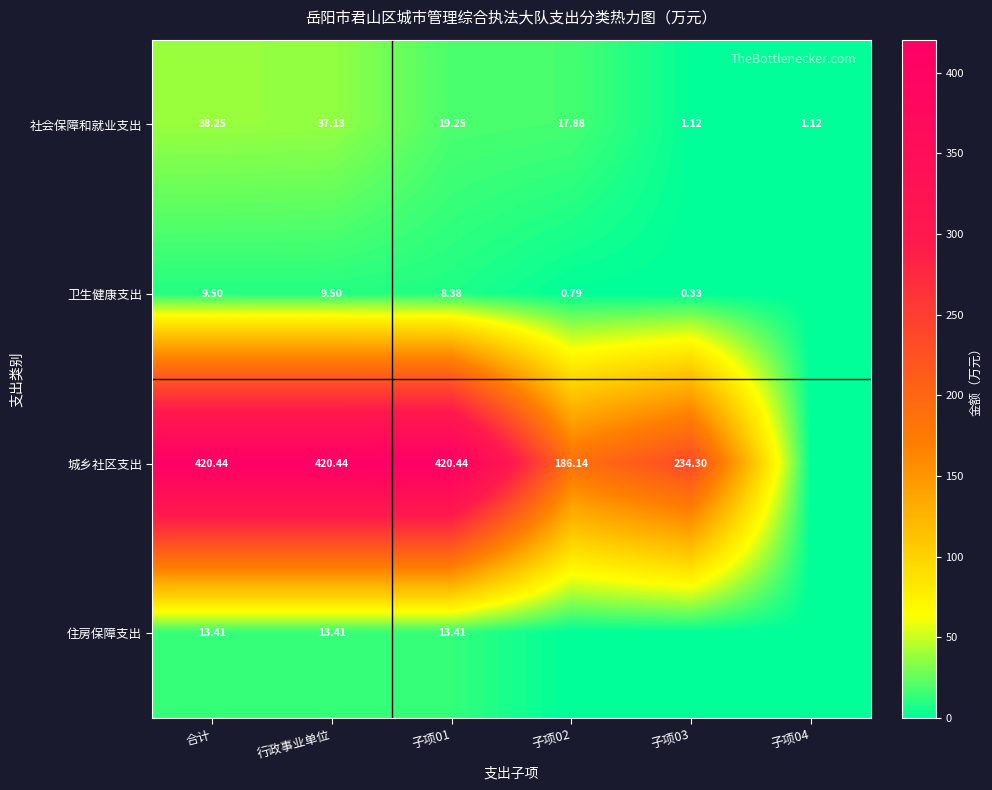

Is the value of 城乡社区支出 at 子项01 greater than the value of 卫生健康支出 at 合计?

Yes